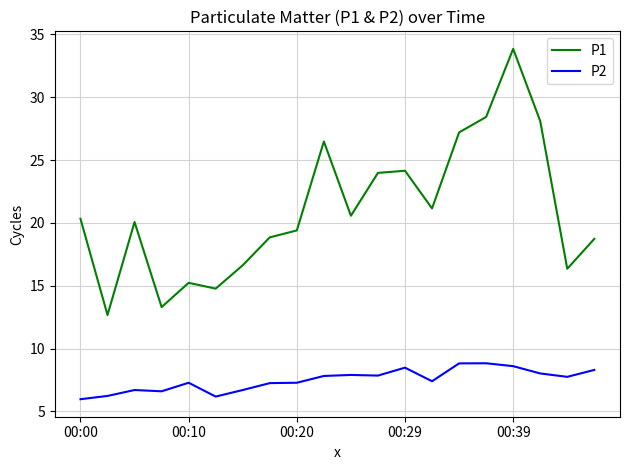

List the series in order of their overall mean, lowest first.

P2, P1